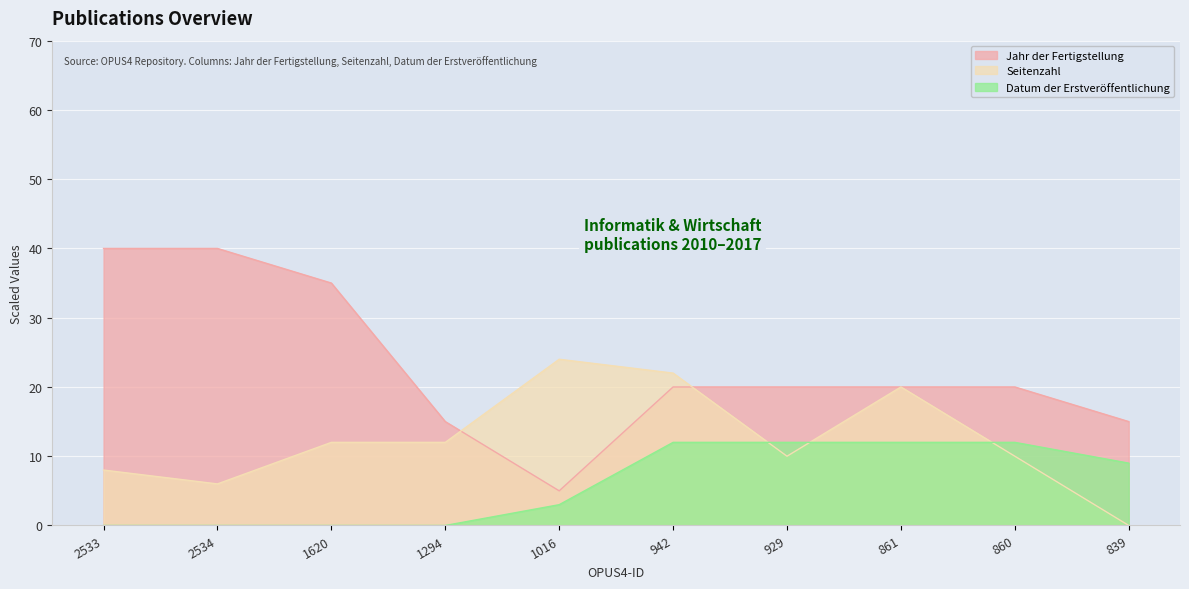

After their last crossing, which series has the higher values: Jahr der Fertigstellung or Seitenzahl?

Jahr der Fertigstellung